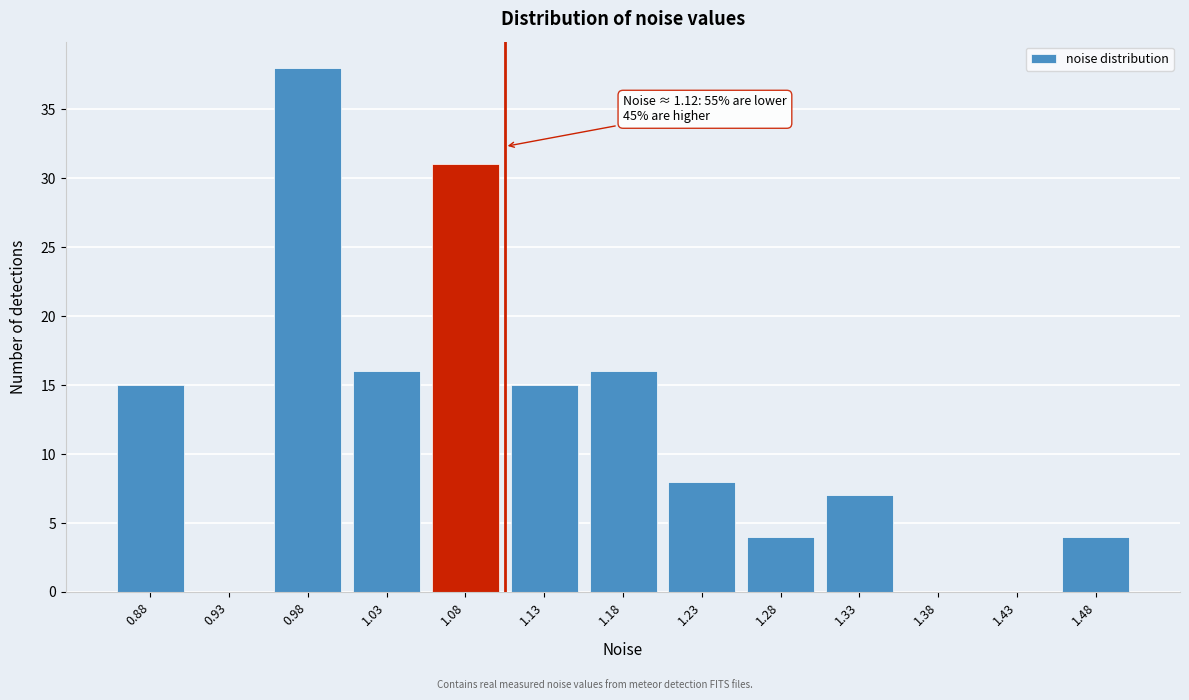

Reading left to right, what are all the values shown in this chart?

0.88=15	0.93=0	0.98=38	1.03=16	1.08=31	1.13=15	1.18=16	1.23=8	1.28=4	1.33=7	1.38=0	1.43=0	1.48=4